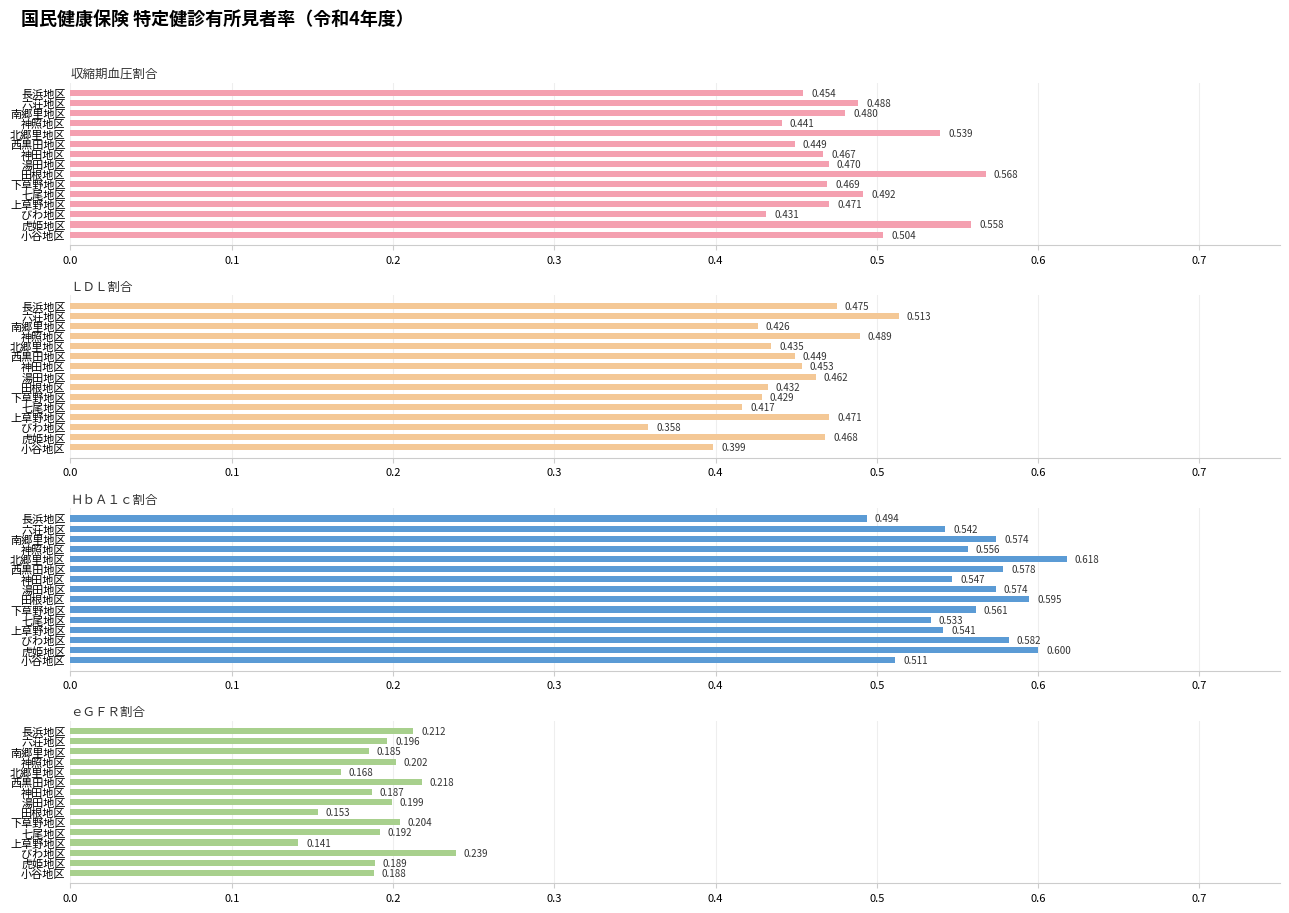

Which series changed the most between 六荘地区 and 小谷地区?

ＬＤＬ割合